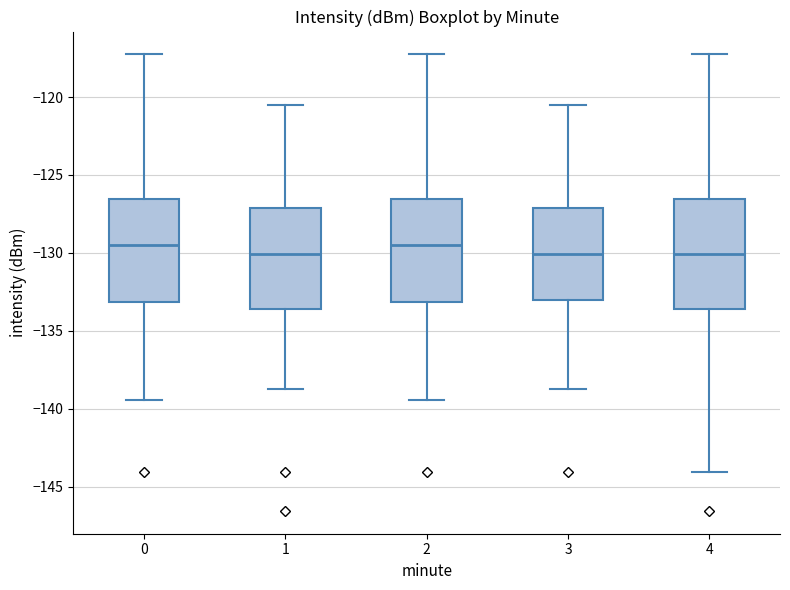

Reading left to right, read every box against the y-axis: the position of its median line, the range the box covers, and the ends of its whiskers. The values are not printed on the chart, so give them approximately, as read against the axis.

0: median -129.5, box -133.0 to -126.5, whiskers -139.5 to -117.5
1: median -130.0, box -133.5 to -127.0, whiskers -138.5 to -120.5
2: median -129.5, box -133.0 to -126.5, whiskers -139.5 to -117.5
3: median -130.0, box -133.0 to -127.0, whiskers -138.5 to -120.5
4: median -130.0, box -133.5 to -126.5, whiskers -144.0 to -117.5